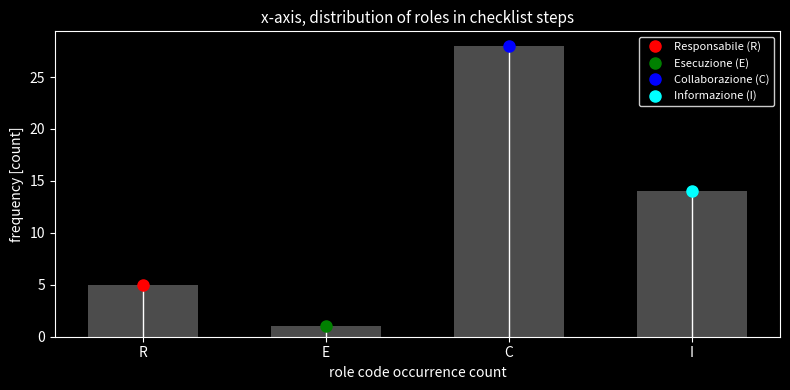

Reading right to left, transcribe all the data shown in this chart.

14	28	1	5